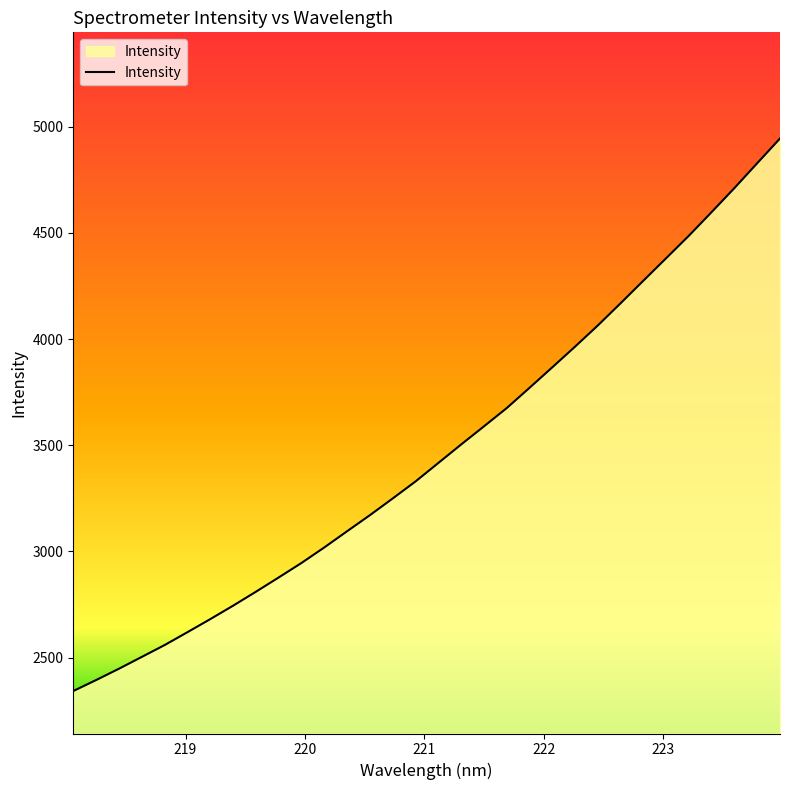

What is the smallest value displayed?

2342.3